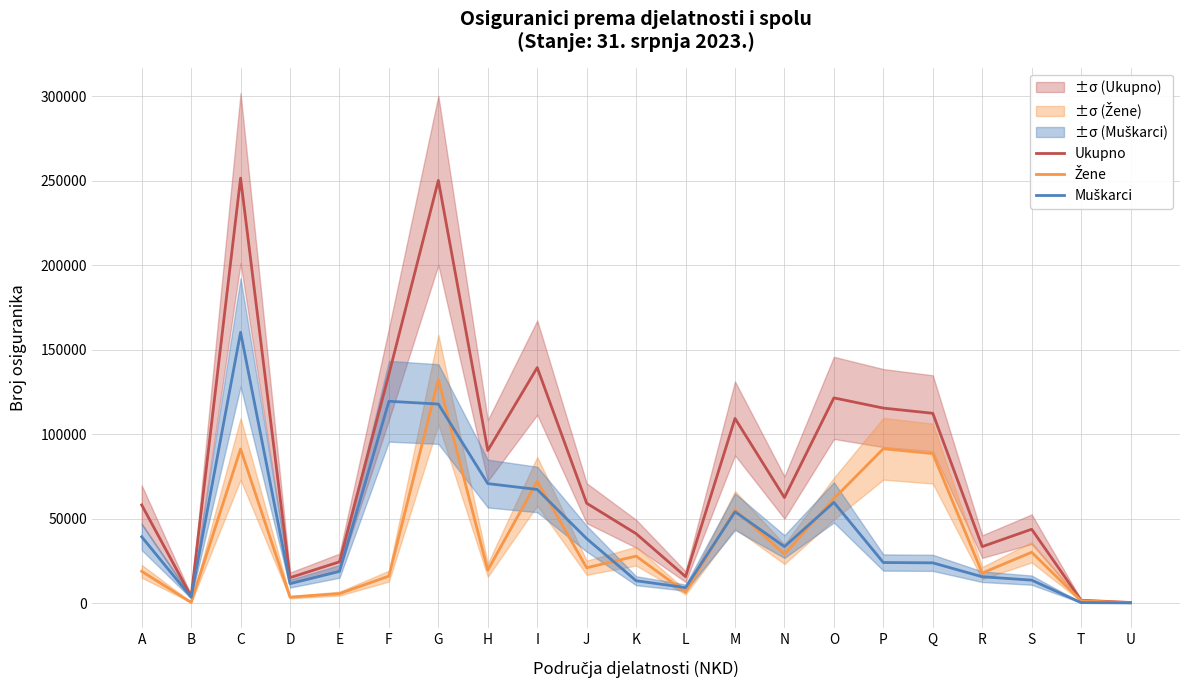

At which label is Žene closest to 66284?

O